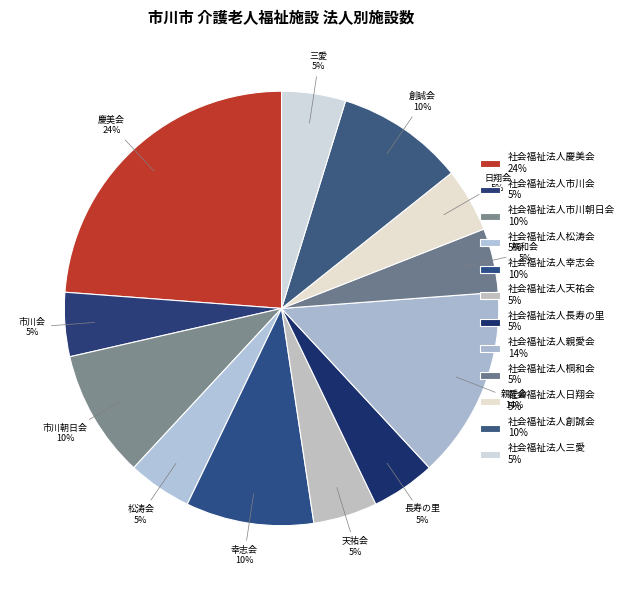

Is 社会福祉法人松涛会 the majority of the pie?

No